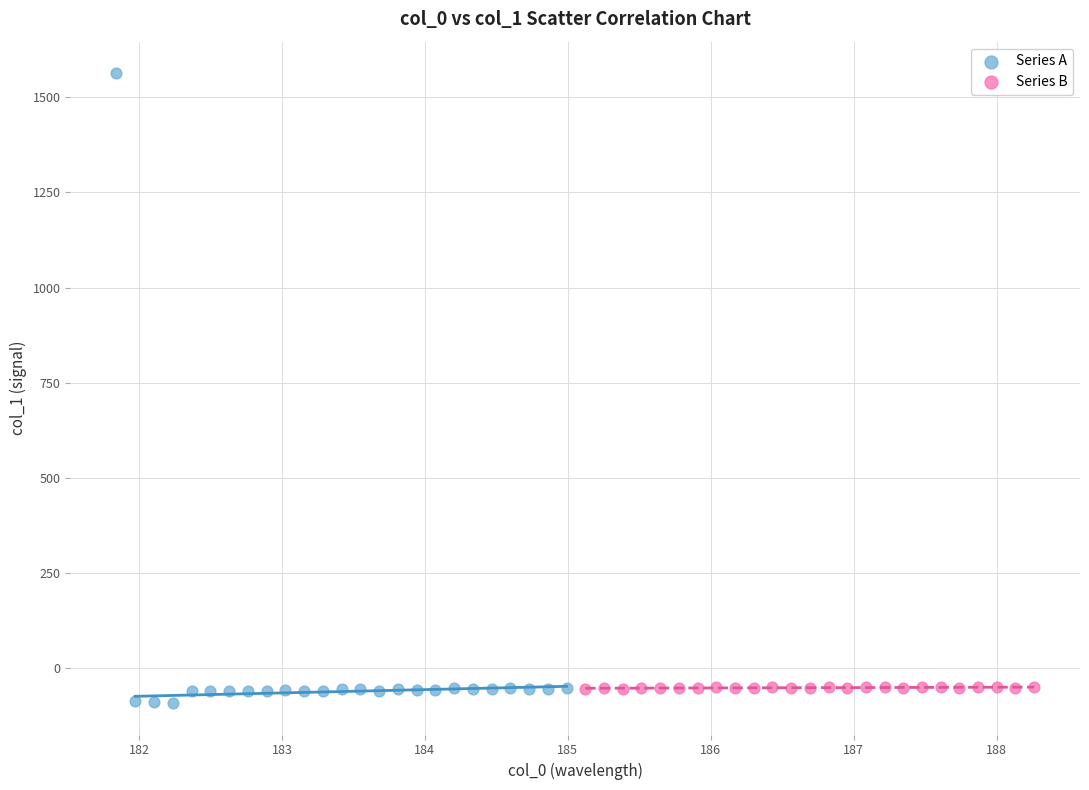

What are all the series names shown in the legend?

Series A, Series B